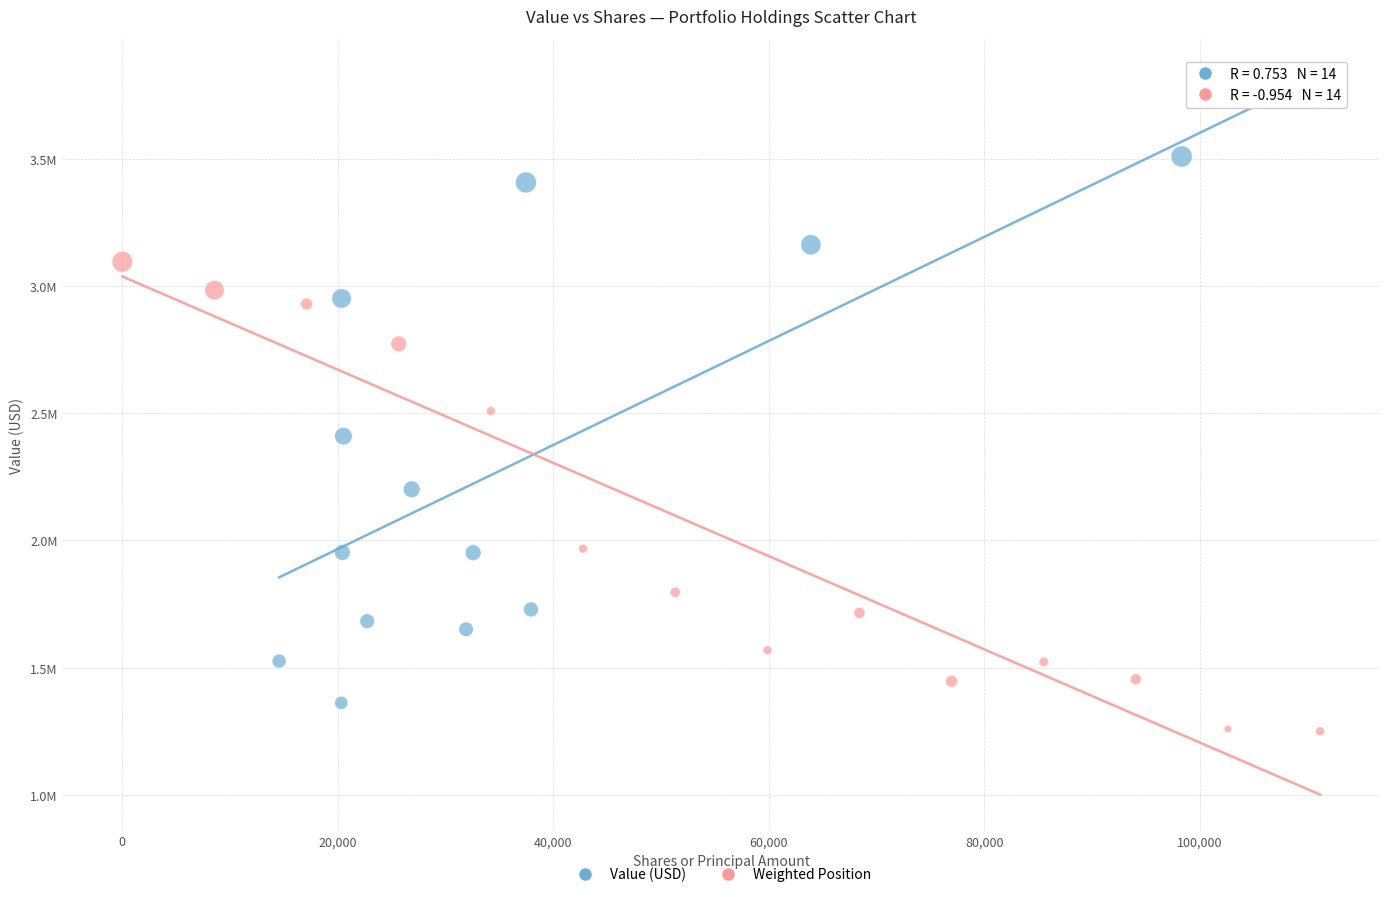

What are all the series names shown in the legend?

Value (USD), Weighted Position